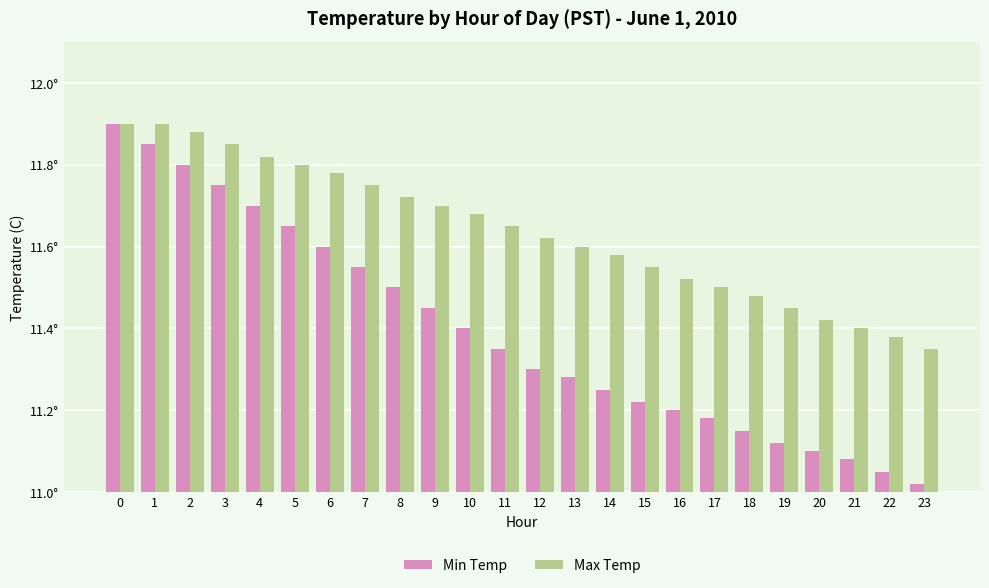

What is the value of the Max Temp bar at the 9th from the left?

11.7